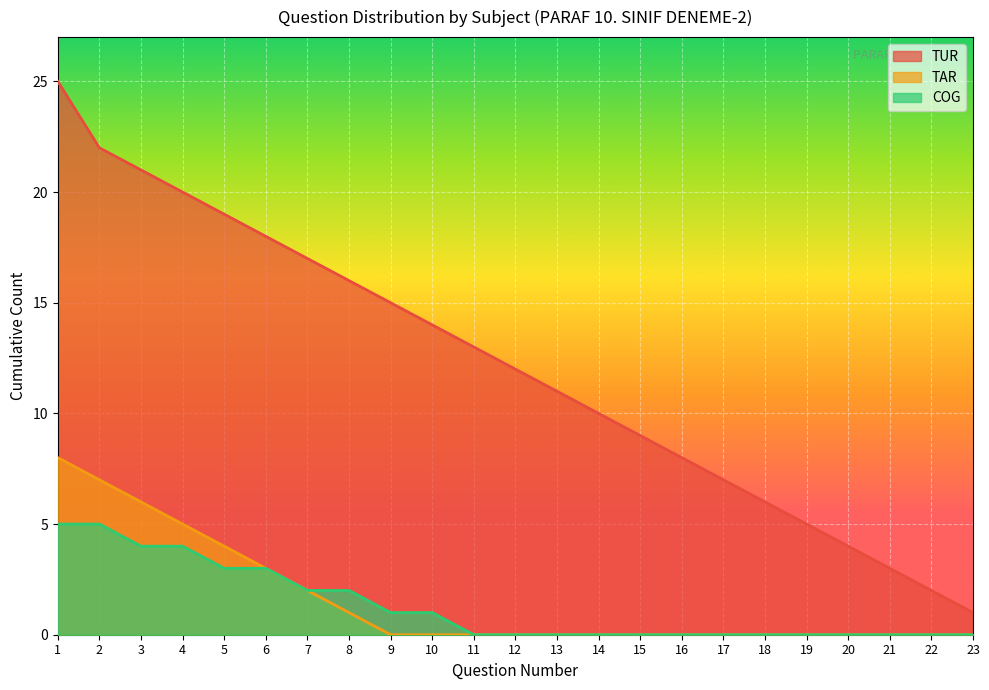

The value of TAR at 12 is 5. True or false?

False